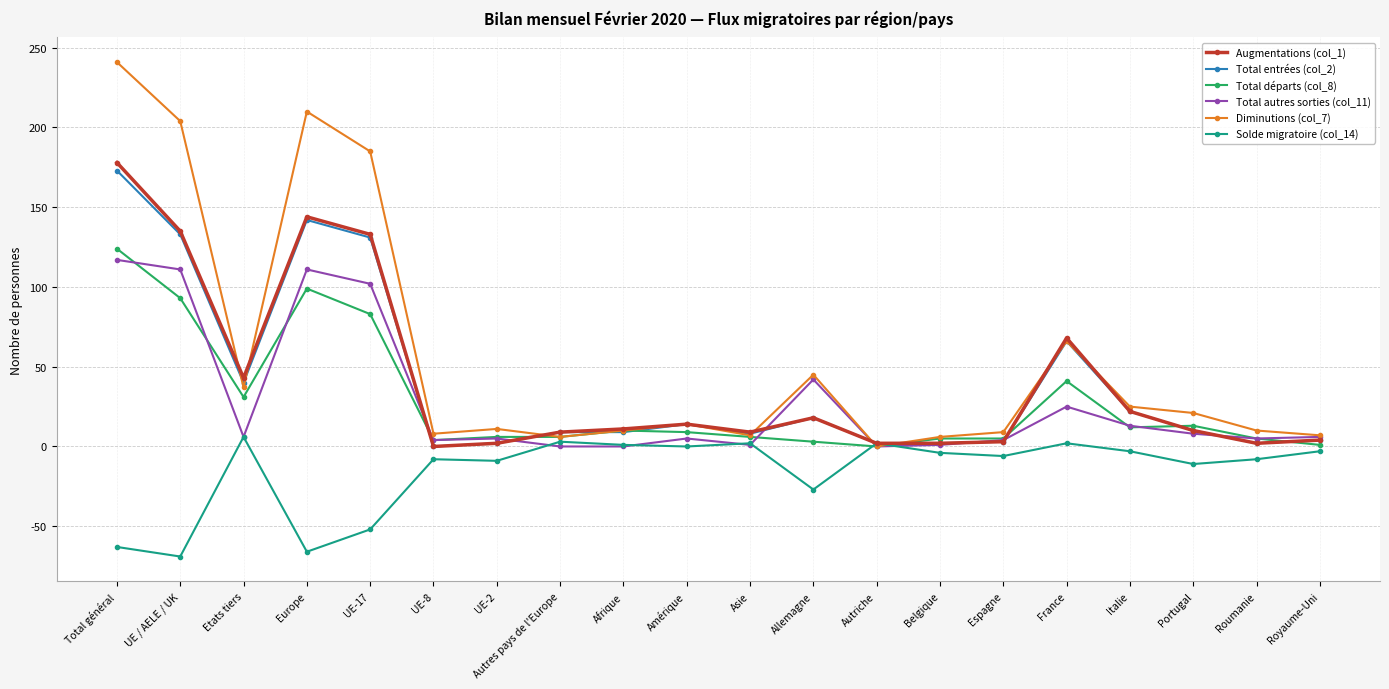

How many values in the Diminutions (col_7) series are below 14?

10